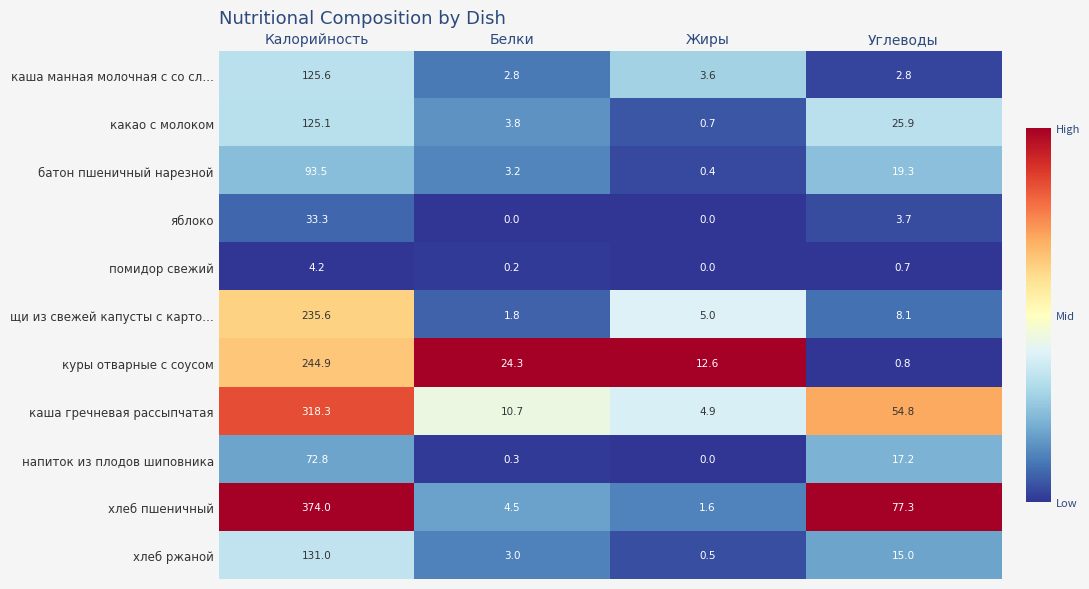

Is it true that хлеб пшеничный equals 4.5 at Белки?

True